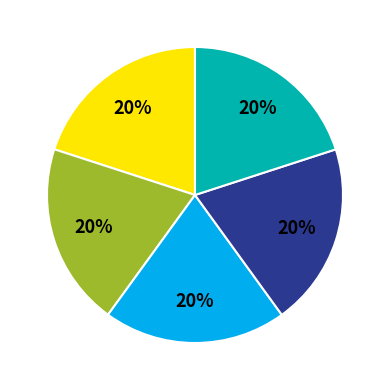

To the nearest percent, what is the average slice percentage?

20%